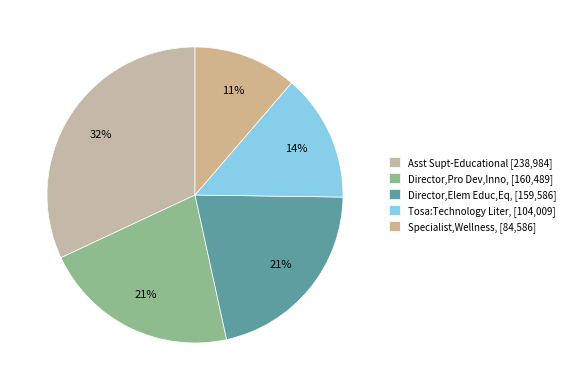

To the nearest percent, what portion does Tosa:Technology Liter, represent?

14%